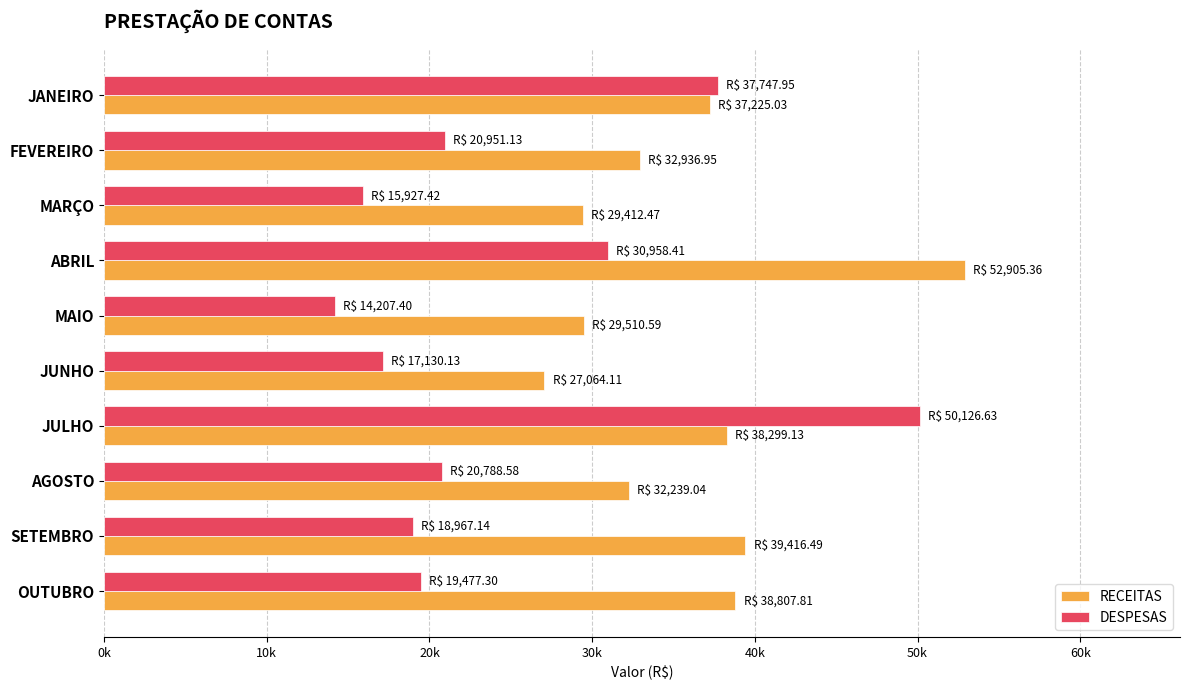

What are all the series names shown in the legend?

RECEITAS, DESPESAS